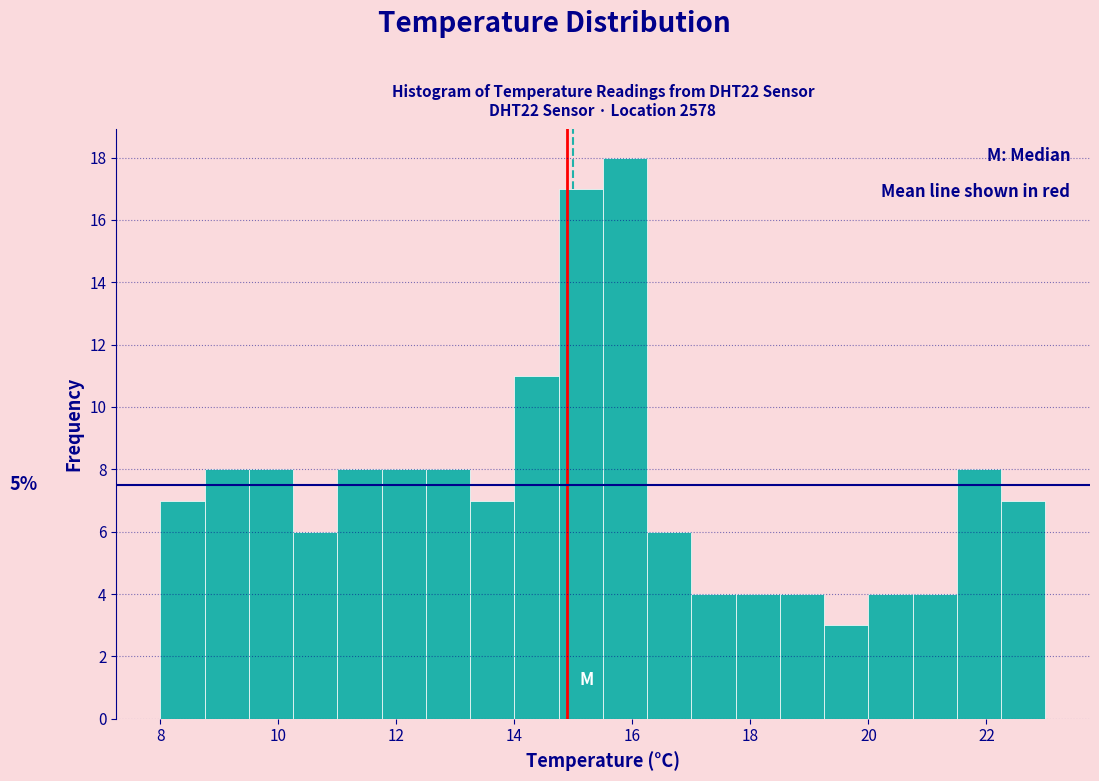

Read against the x-axis, roughly where is the centre of the tallest bar?

15.8